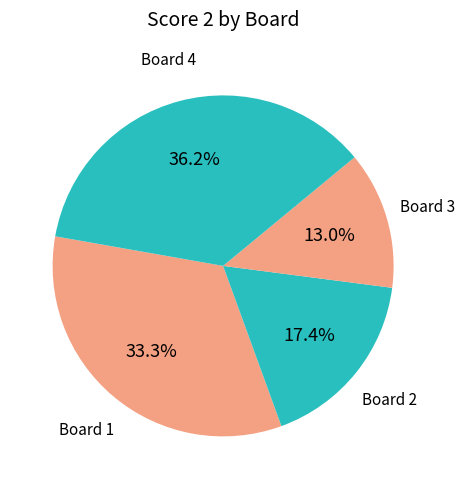

To the nearest percent, what is the difference between the Board 4 and Board 3 slice percentages?

23%